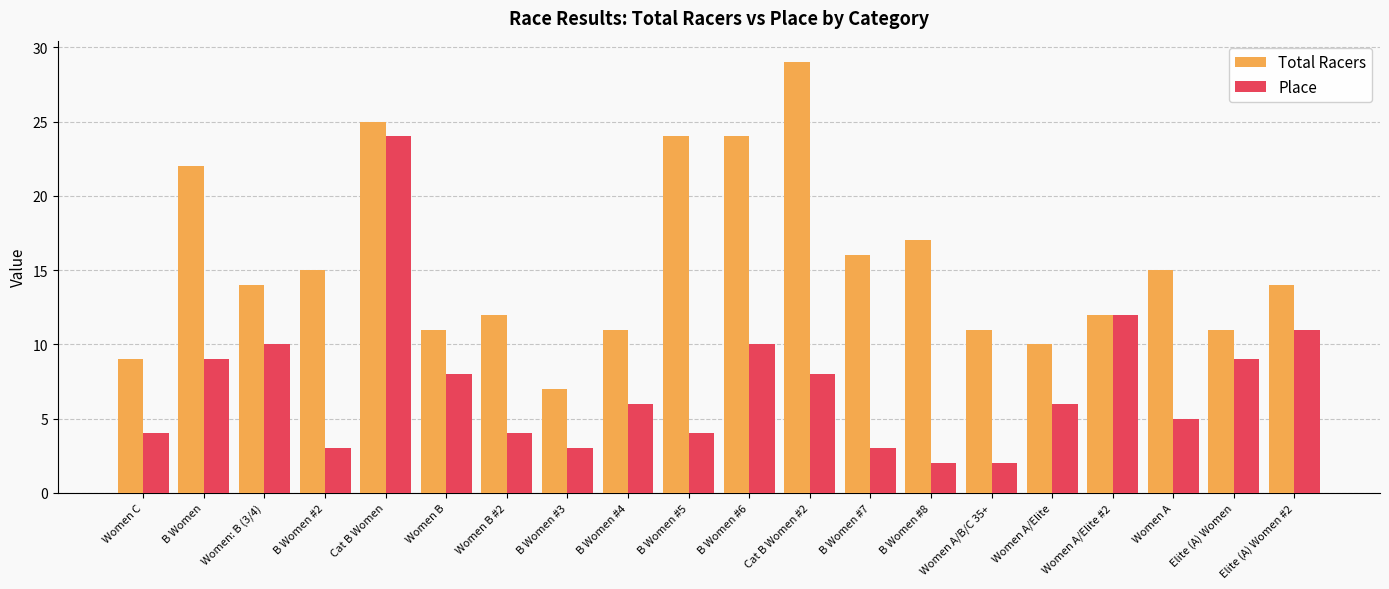

Reading right to left, what are all the values shown in this chart?

Total Racers: 14	11	15	12	10	11	17	16	29	24	24	11	7	12	11	25	15	14	22	9
Place: 11	9	5	12	6	2	2	3	8	10	4	6	3	4	8	24	3	10	9	4